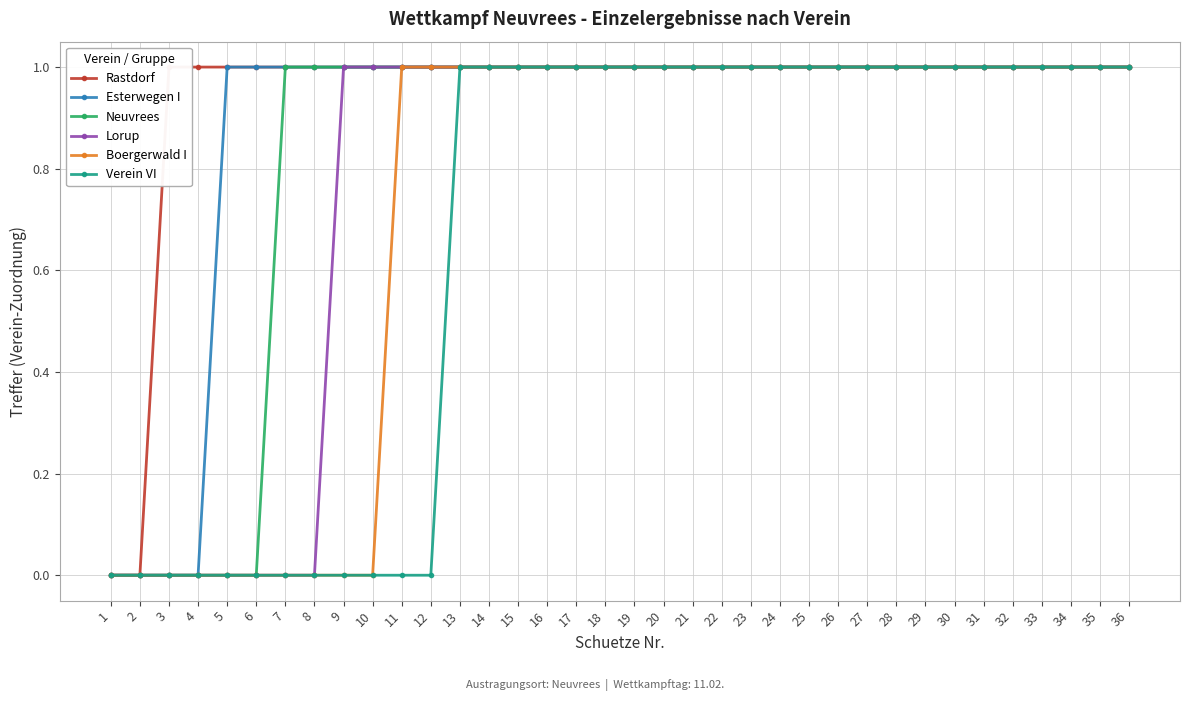

True or false: Boergerwald I has more than 2 points higher than both neighbors.

False